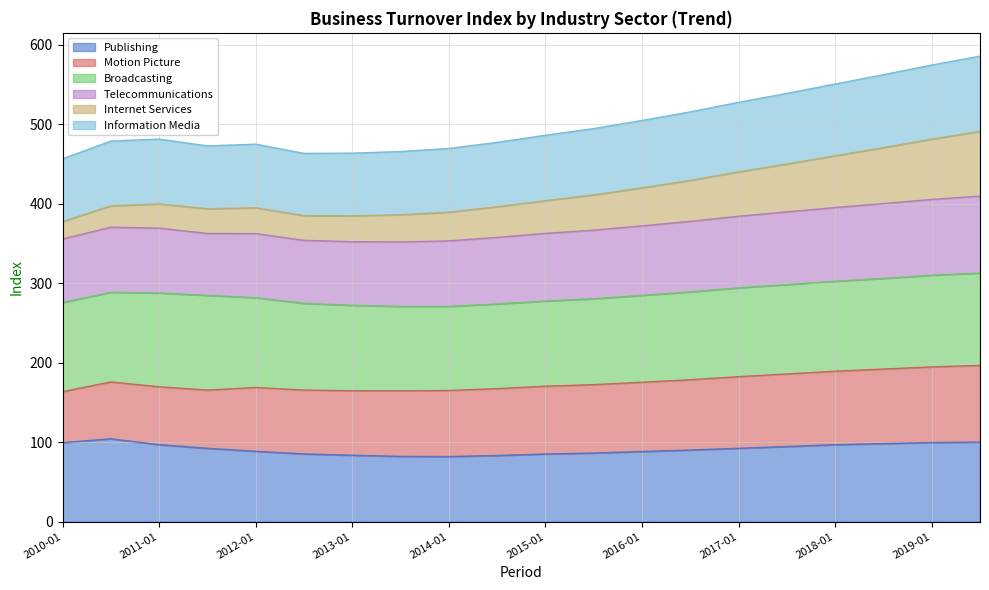

What is the total value across all series at 2016-01?

504.8